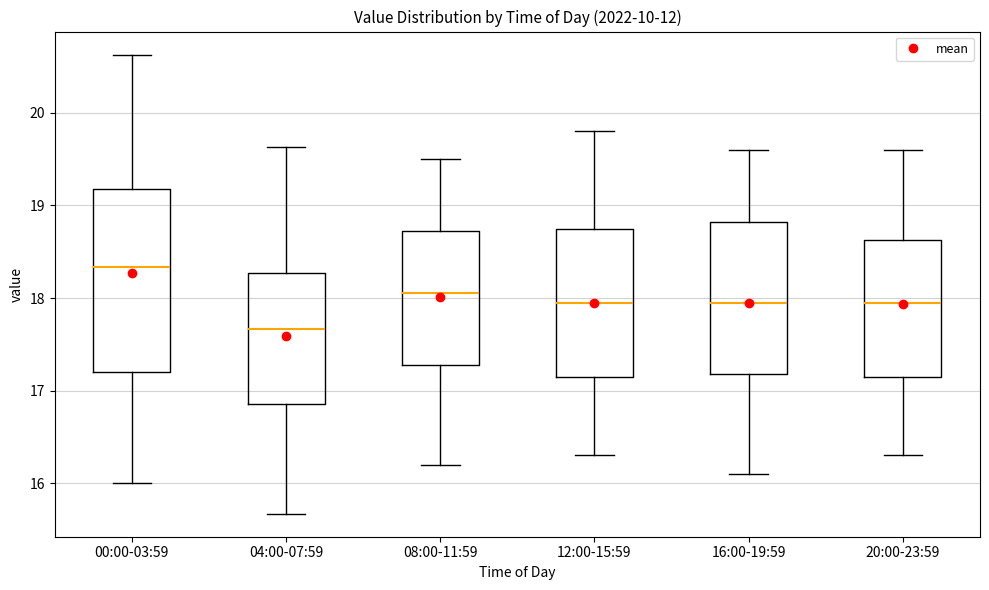

Where does the lower whisker of the box for 08:00-11:59 end on the y-axis? The values are not printed on the chart, so give them approximately, as read against the axis.

16.2